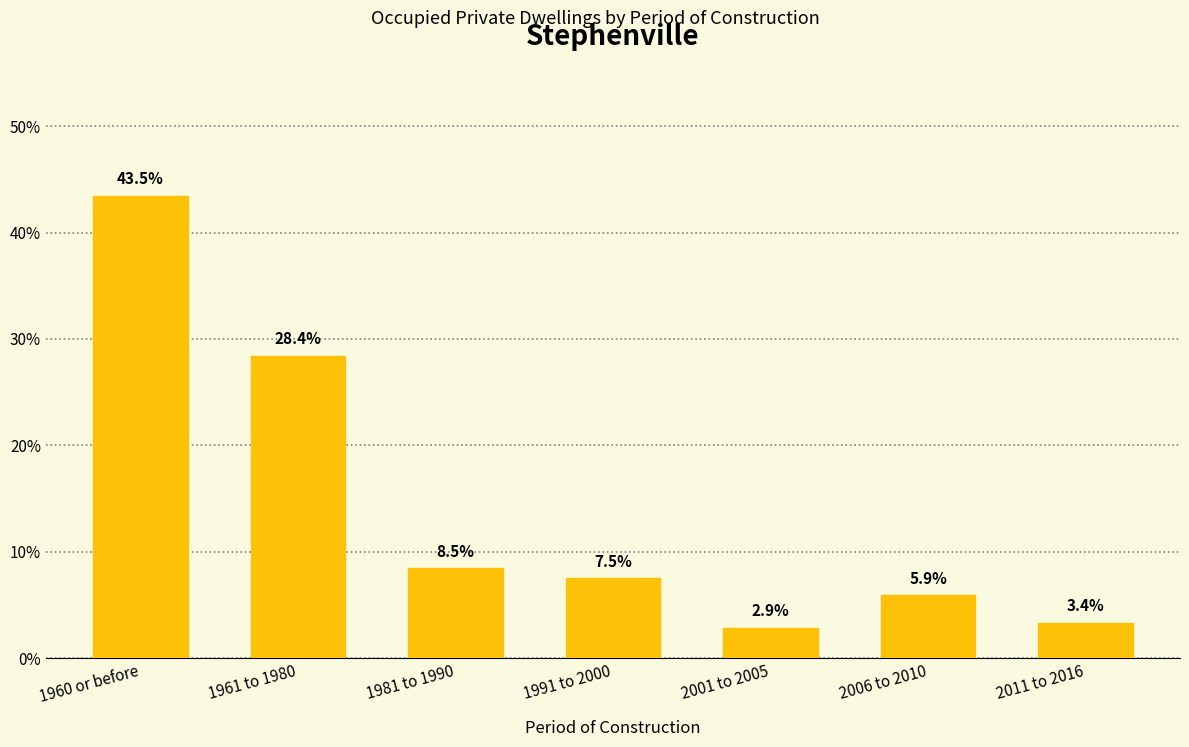

List the labels in order of value, smallest first.

2001 to 2005, 2011 to 2016, 2006 to 2010, 1991 to 2000, 1981 to 1990, 1961 to 1980, 1960 or before